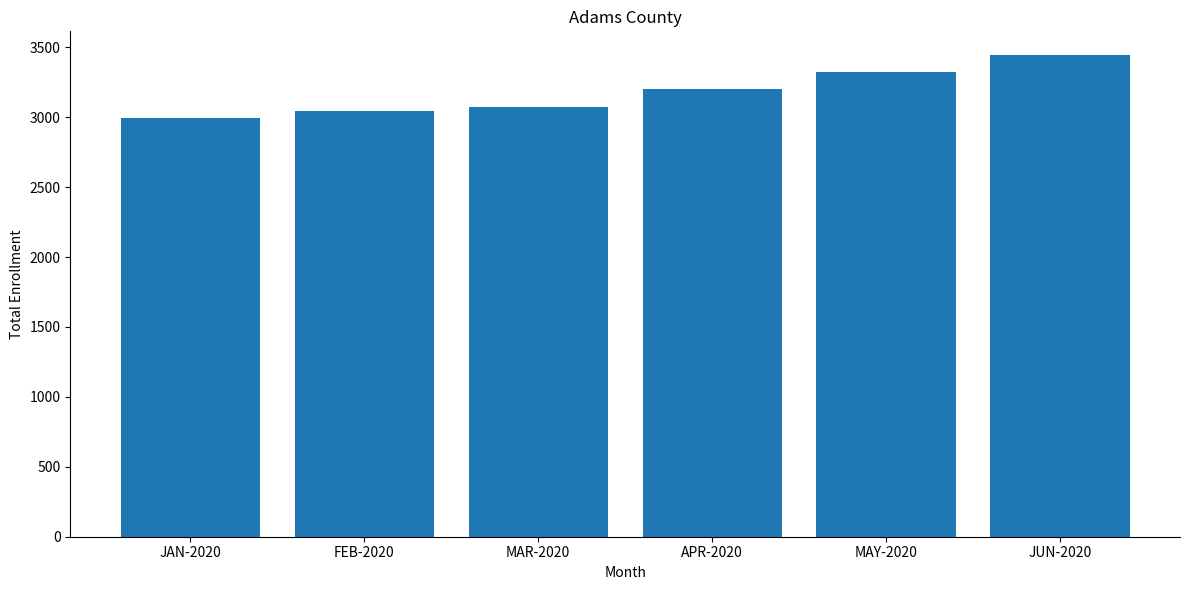

What is the label of the 3rd bar from the left?

MAR-2020